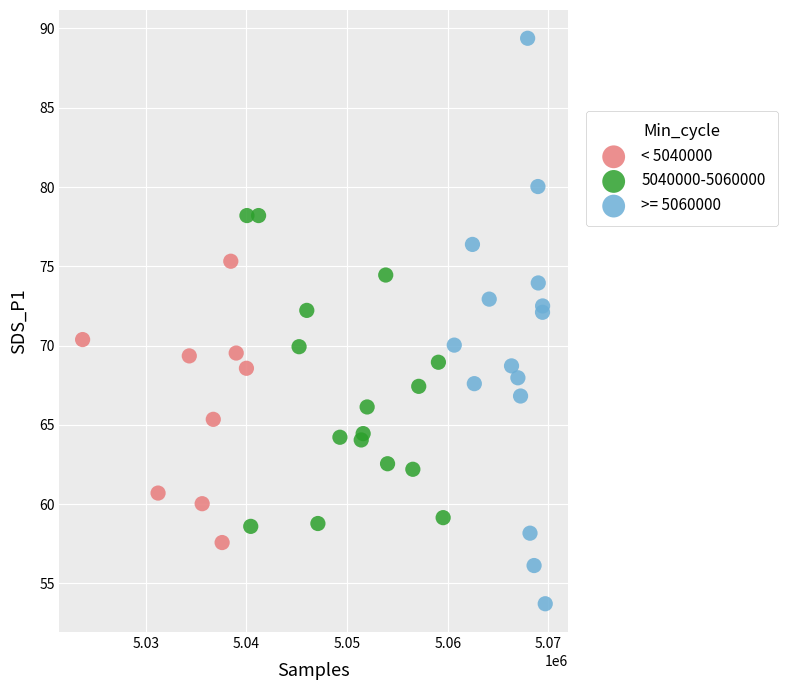

Which series reaches the minimum Y coordinate?

>= 5060000